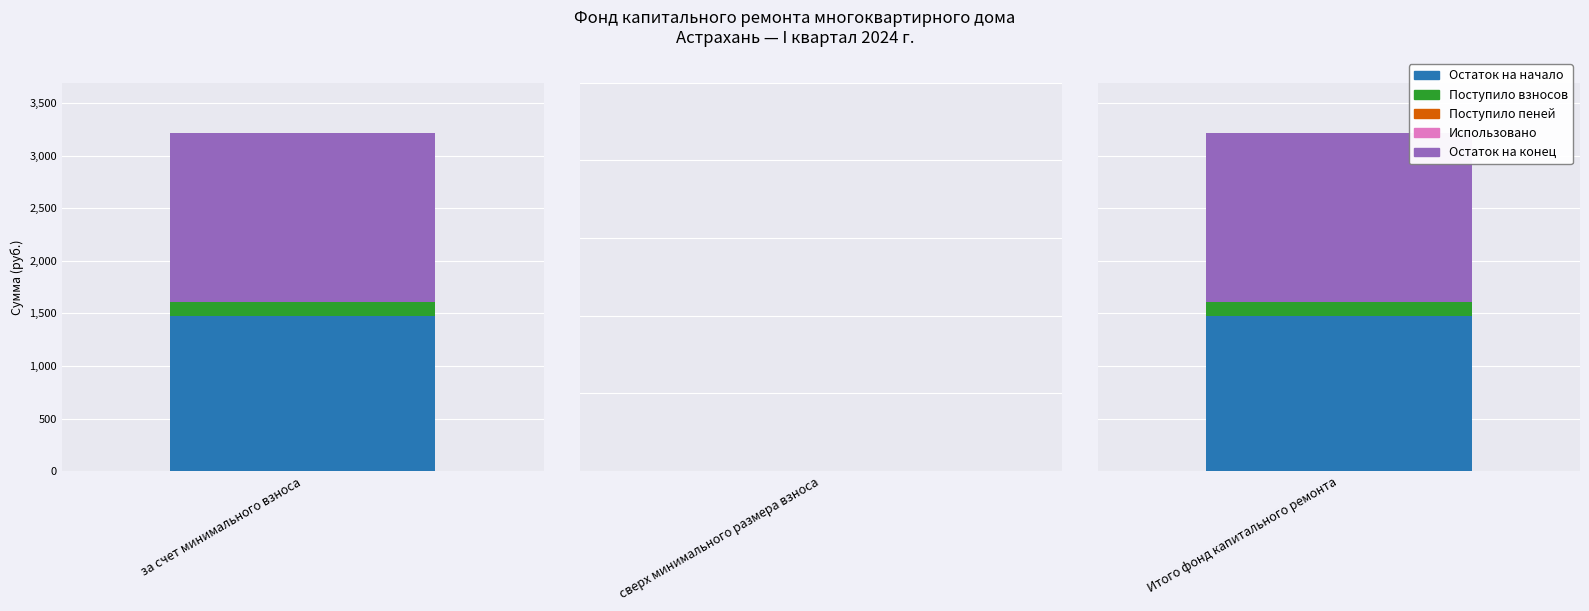

List the series in order of their peak value, lowest first.

Использовано, Поступило пеней, Поступило взносов, Остаток на начало, Остаток на конец